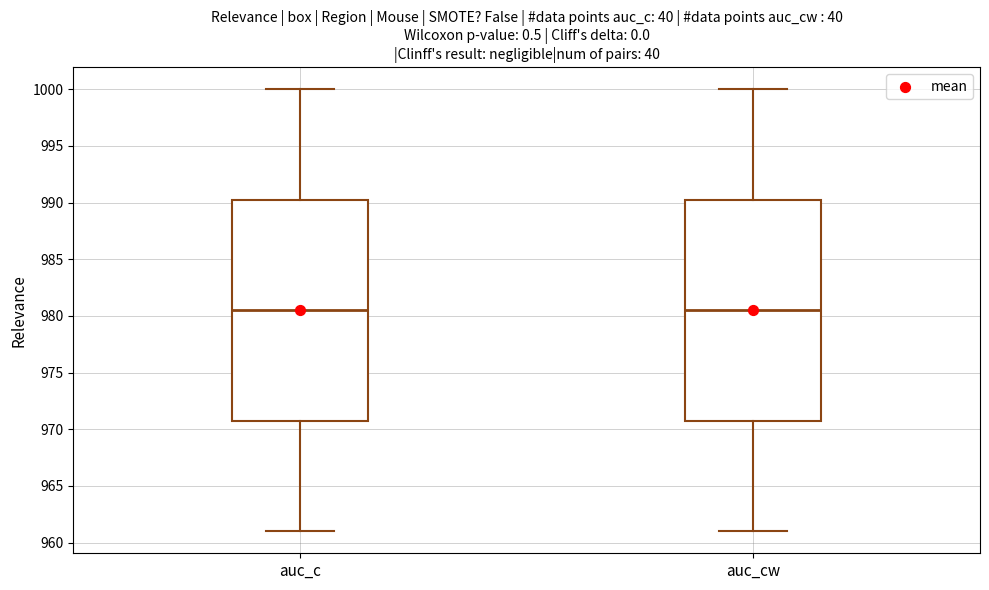

Reading left to right, transcribe this box plot: for each box, give where its median line is, the range the box spans, and where its two whiskers end, as read against the y-axis. The values are not printed on the chart, so give them approximately, as read against the axis.

auc_c: median 980.5, box 971.0 to 990.5, whiskers 961.0 to 1000.0
auc_cw: median 980.5, box 971.0 to 990.5, whiskers 961.0 to 1000.0